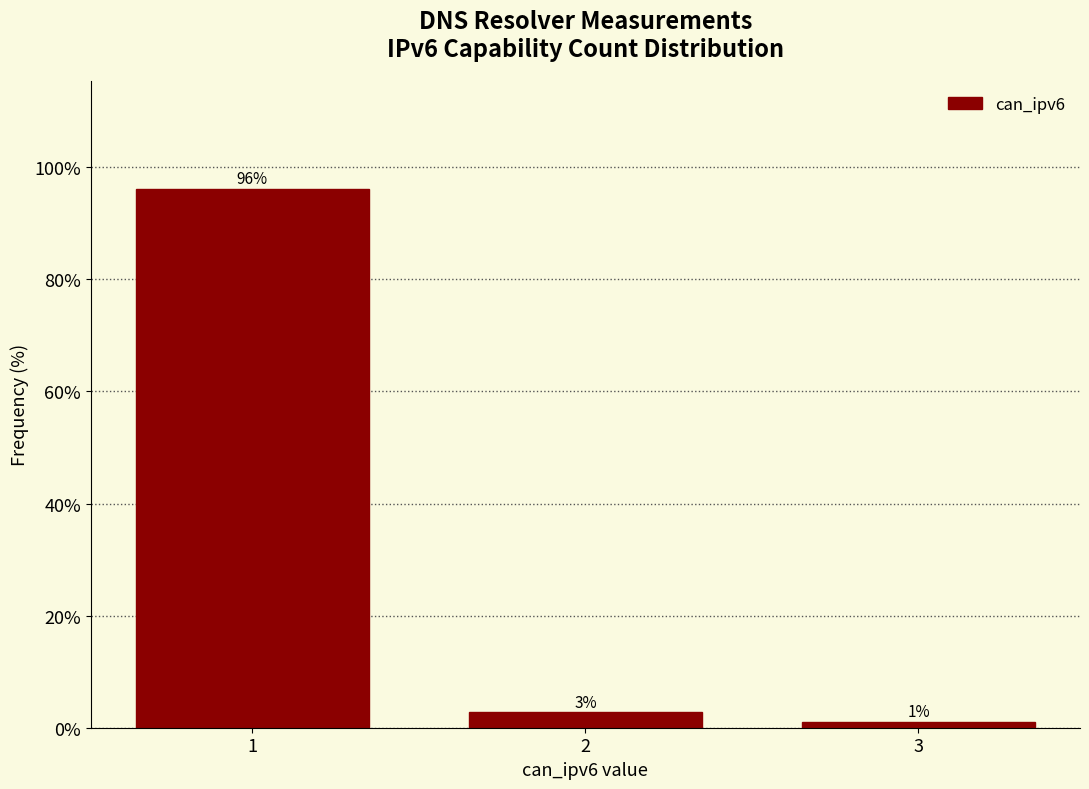

Are the bars horizontal?

No